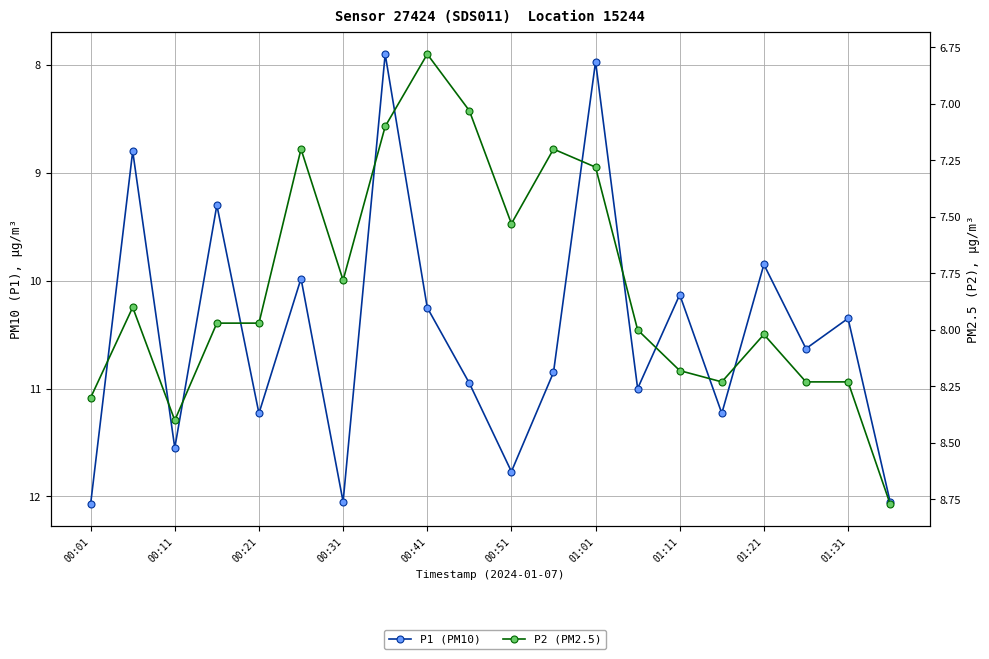

At 00:11, list the series in order from smallest to largest.

P2 (PM2.5), P1 (PM10)